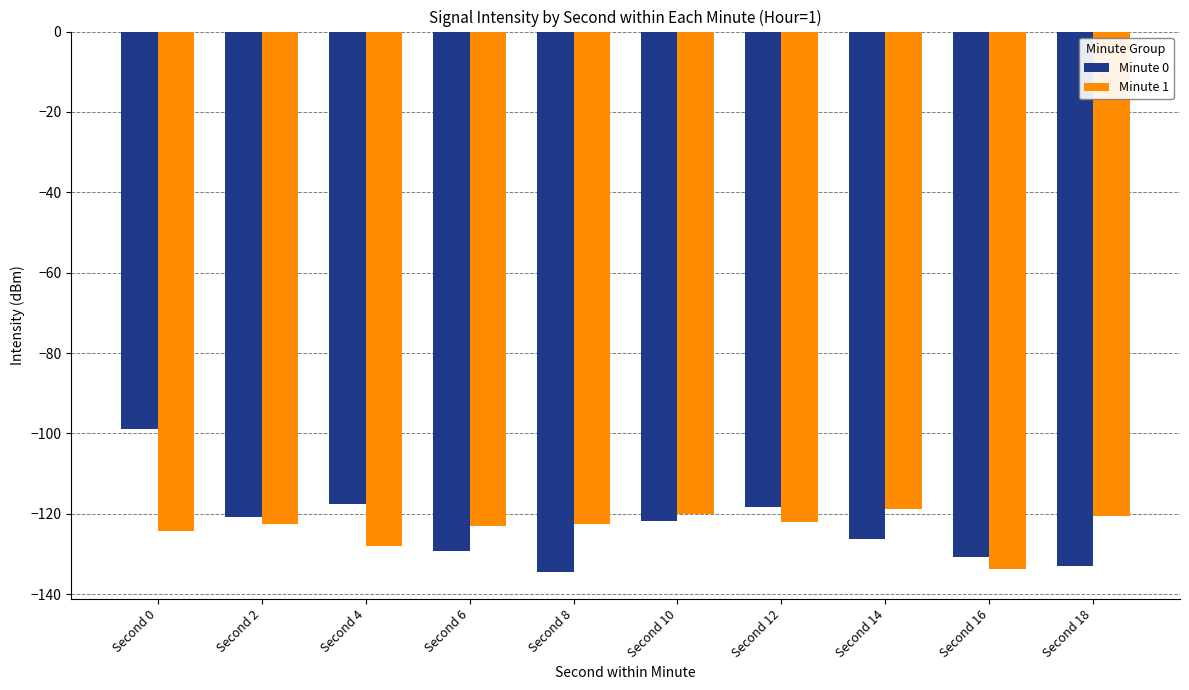

What is the difference between the Minute 1 values at Second 12 and Second 2?

0.4